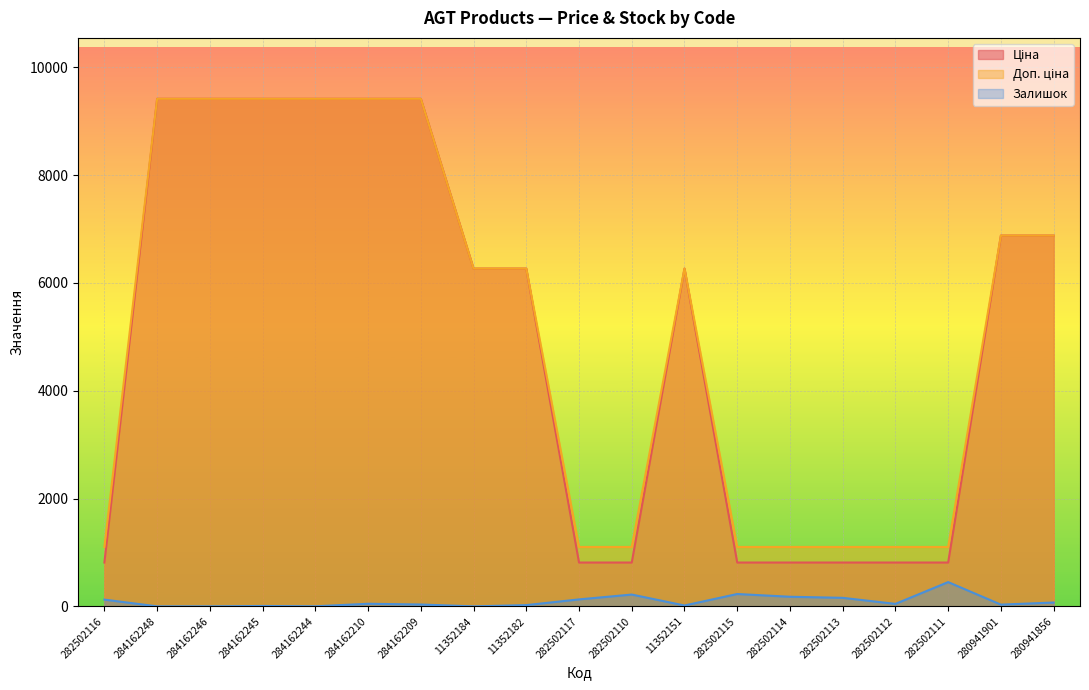

Count the number of categories in the chart.

19